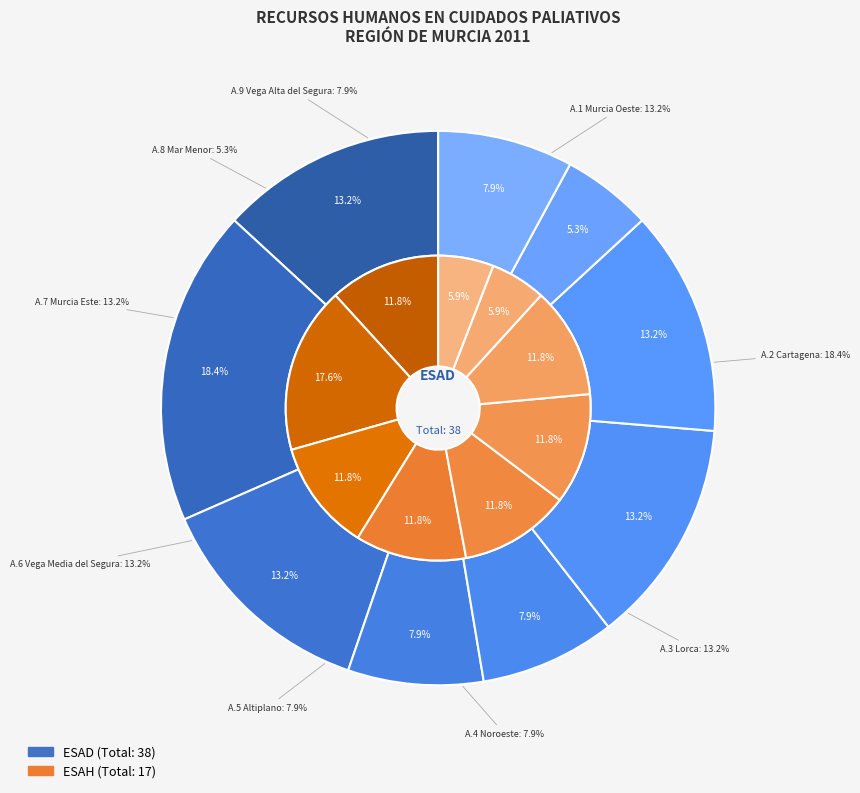

What percentage is the Área 9 Vega Alta del Segura slice, to the nearest percent?

8%